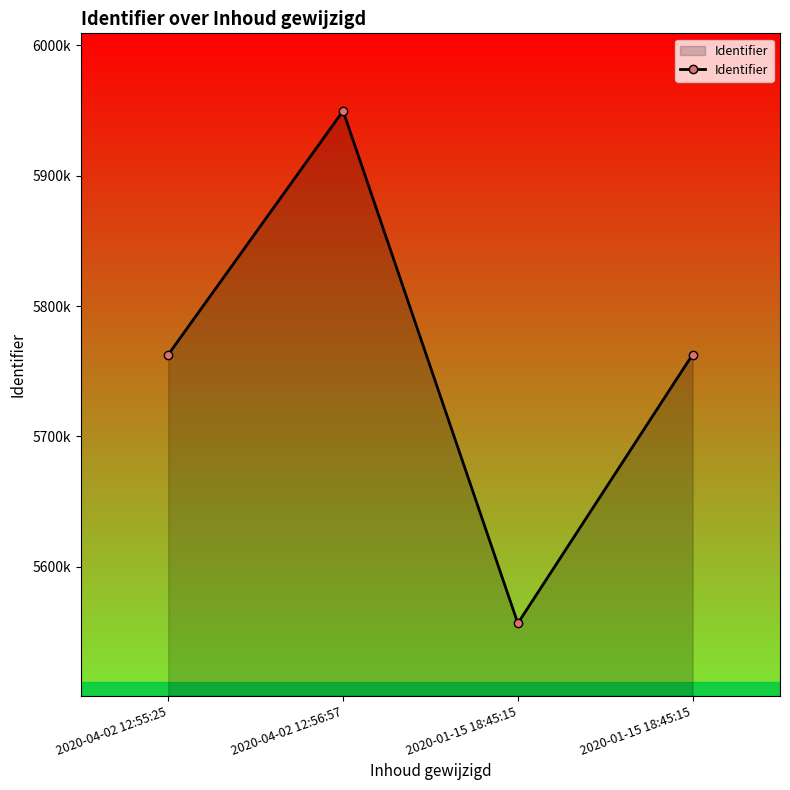

What is the change in value from 2020-04-02 12:55:25 to 2020-01-15 18:45:15?

-206133